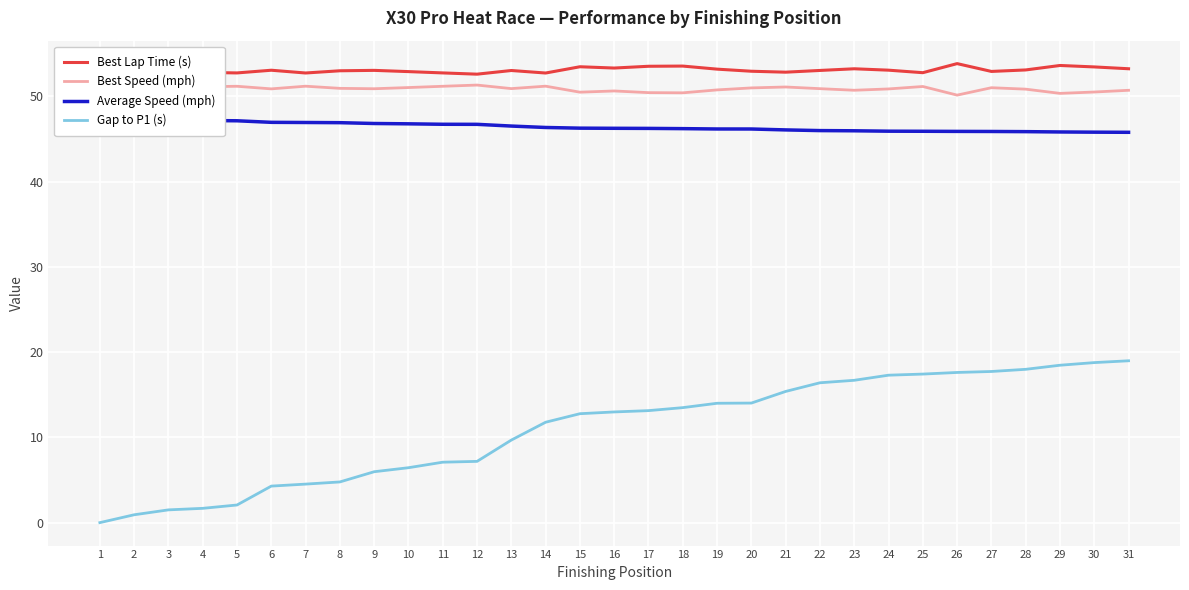

At which category does the chart reach its peak across all series?

26